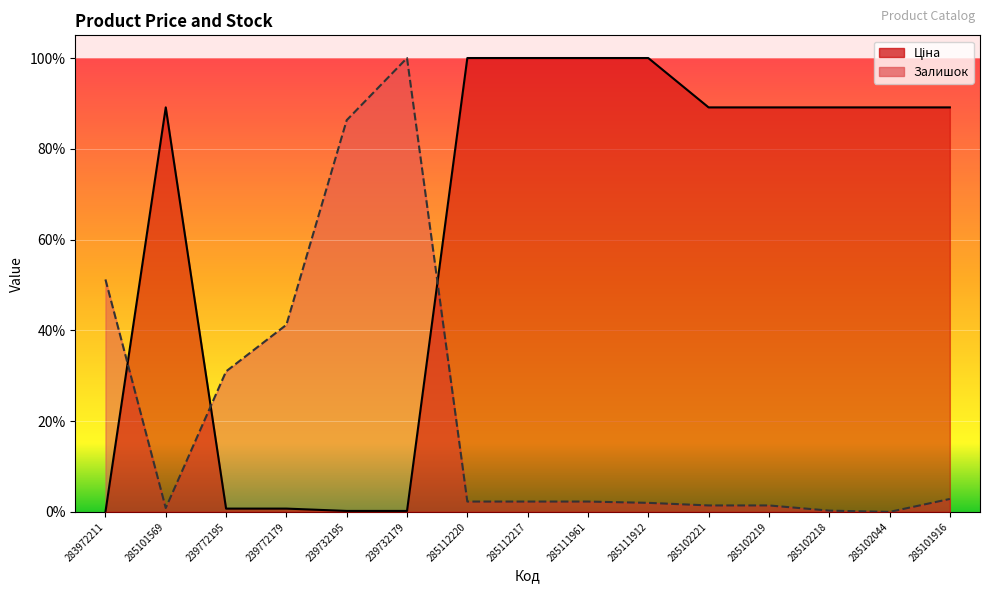

At how many categories does at least one series exceed 0?

15